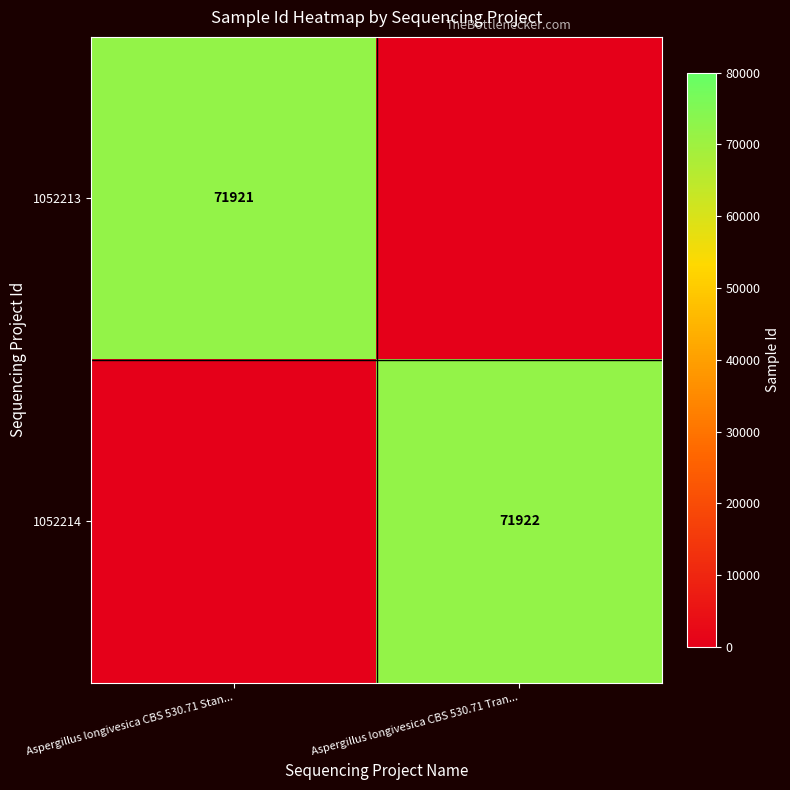

The 1052213 series shows 71921 at Aspergillus longivesica CBS 530.71 Stan.... True or false?

True